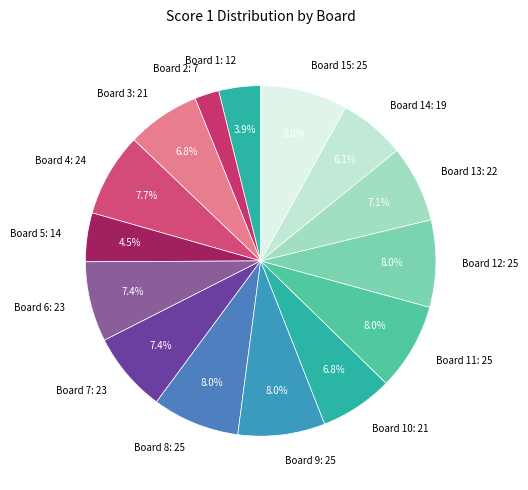

Which slice is the smallest?

Board 2